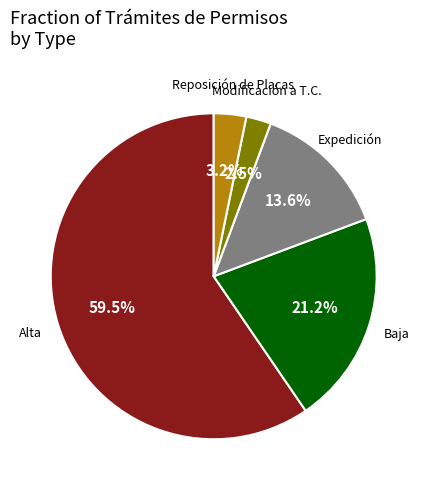

How many segments does this pie chart have?

5